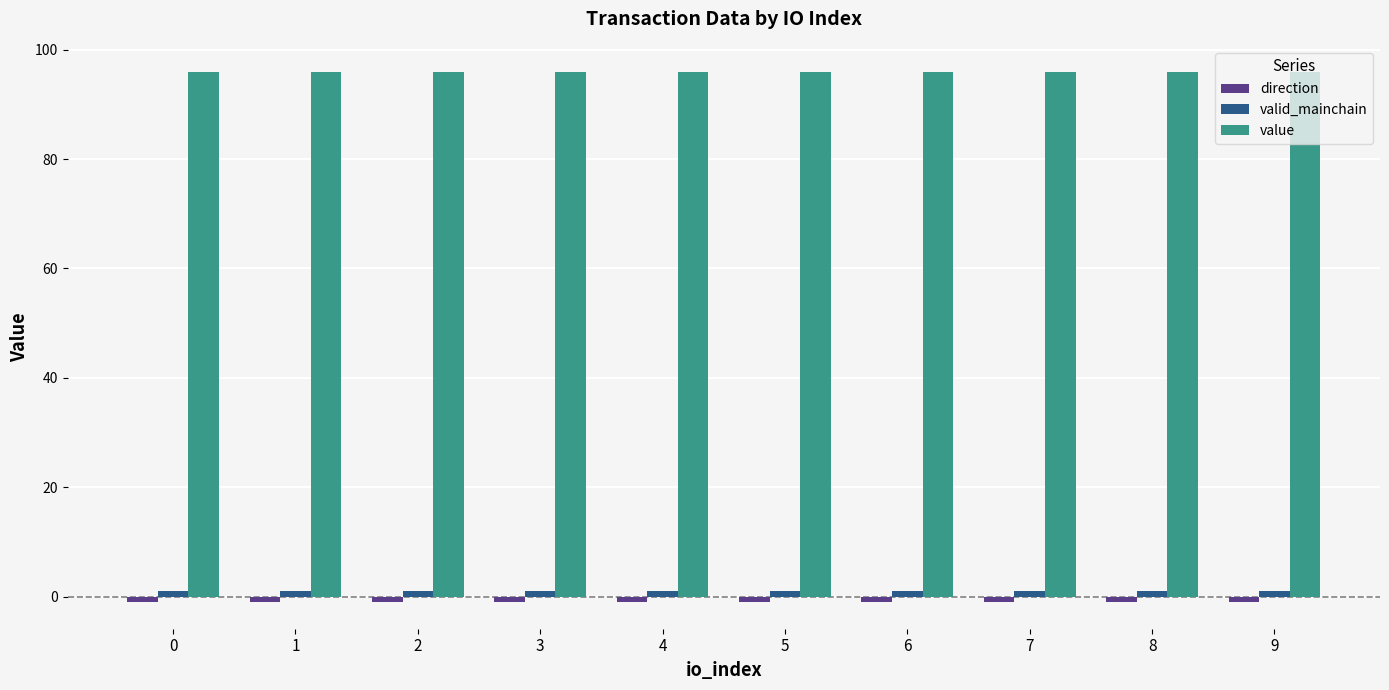

What is the spread (max minus min) of values at 5?

96.8